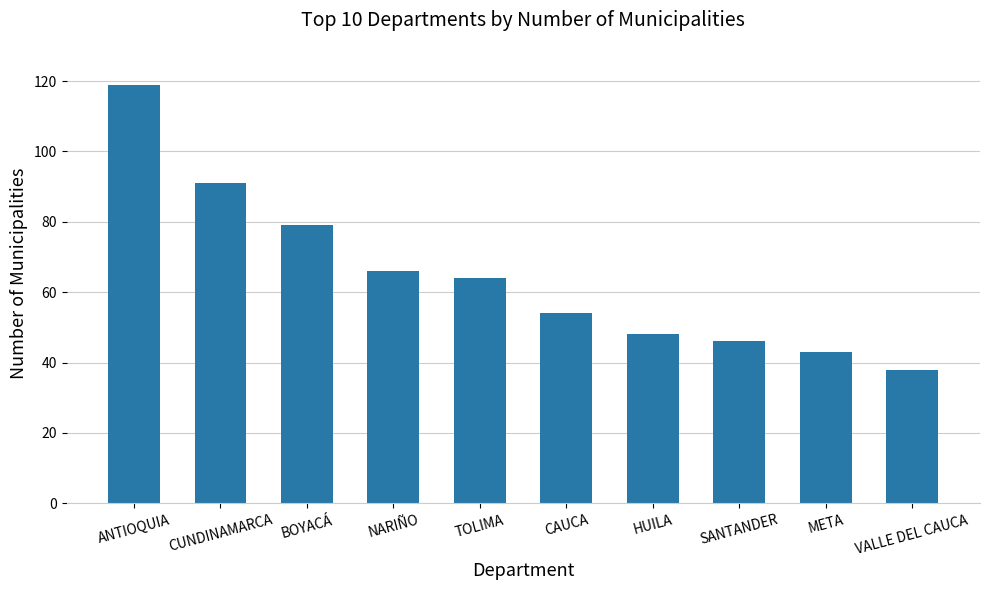

Does the chart contain stacked bars?

No